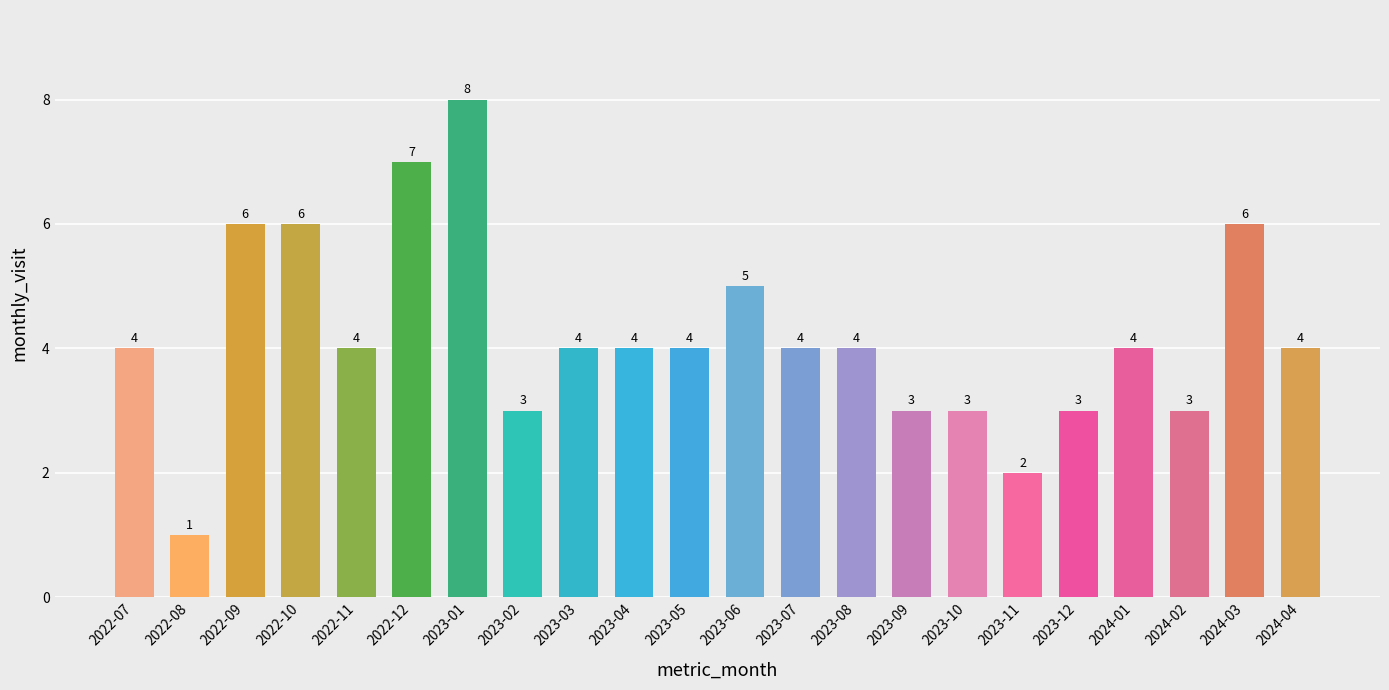

Reading left to right, transcribe all the data shown in this chart.

2022-07=4	2022-08=1	2022-09=6	2022-10=6	2022-11=4	2022-12=7	2023-01=8	2023-02=3	2023-03=4	2023-04=4	2023-05=4	2023-06=5	2023-07=4	2023-08=4	2023-09=3	2023-10=3	2023-11=2	2023-12=3	2024-01=4	2024-02=3	2024-03=6	2024-04=4